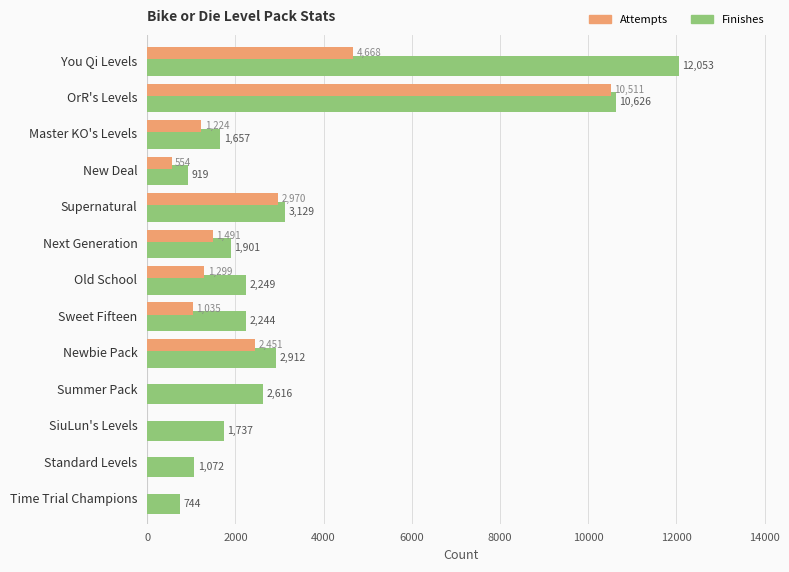

At which label does Attempts reach its peak?

OrR's Levels